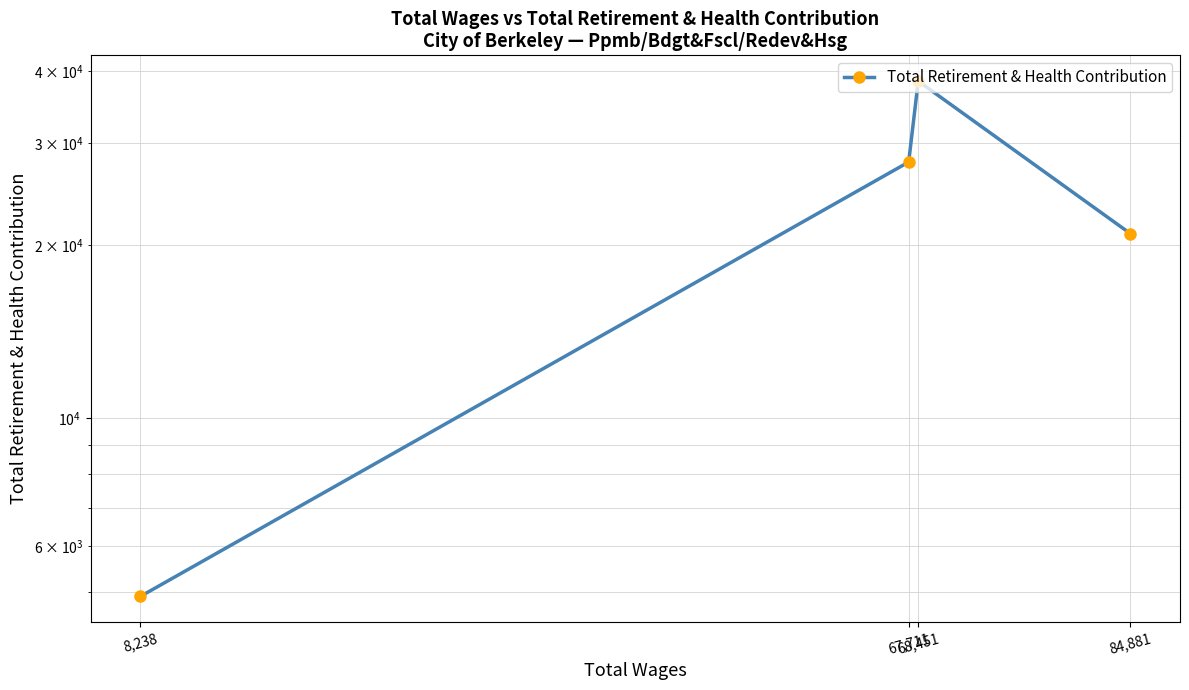

Rank the categories by value from highest to lowest.

68,451, 67,711, 84,881, 8,238